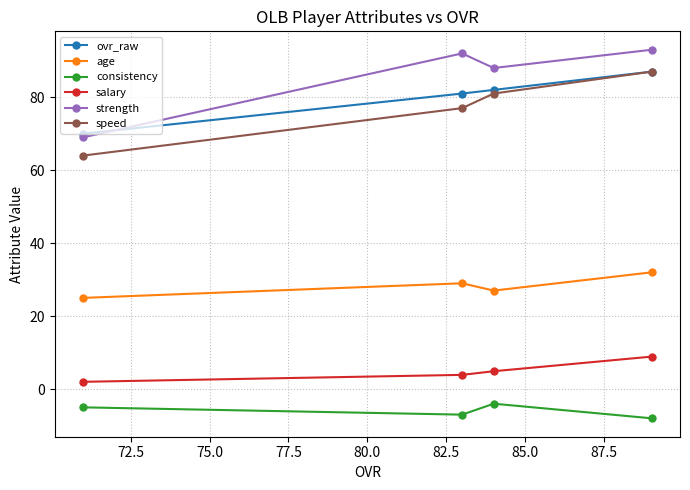

Which series has the largest total across all categories?

strength